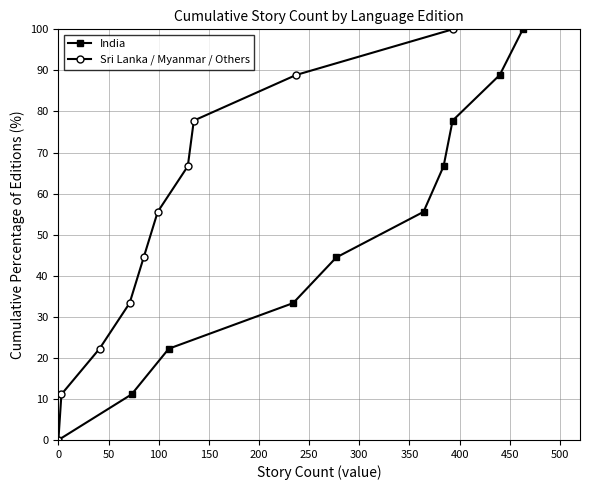

True or false: India has more than 1 points higher than both neighbors.

False